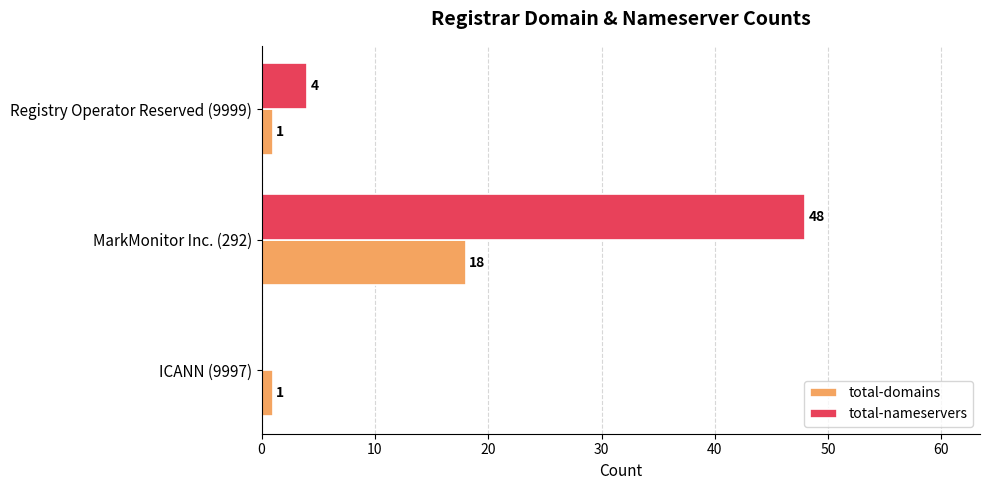

Which category has the highest value in the total-domains series?

MarkMonitor Inc. (292)